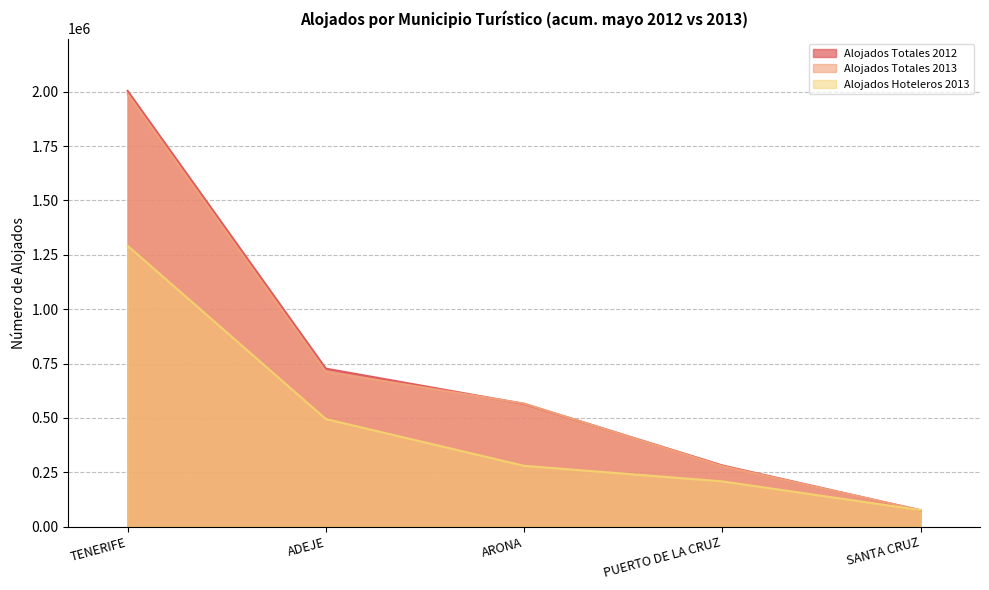

After their last crossing, which series has the higher values: Alojados Totales 2012 or Alojados Hoteleros 2013?

Alojados Hoteleros 2013